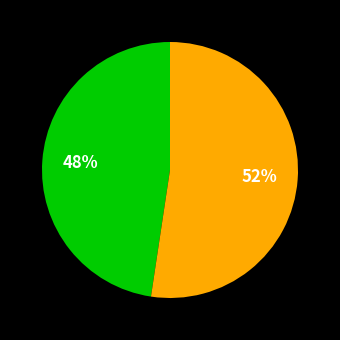

To the nearest percent, what is the average slice percentage?

50%